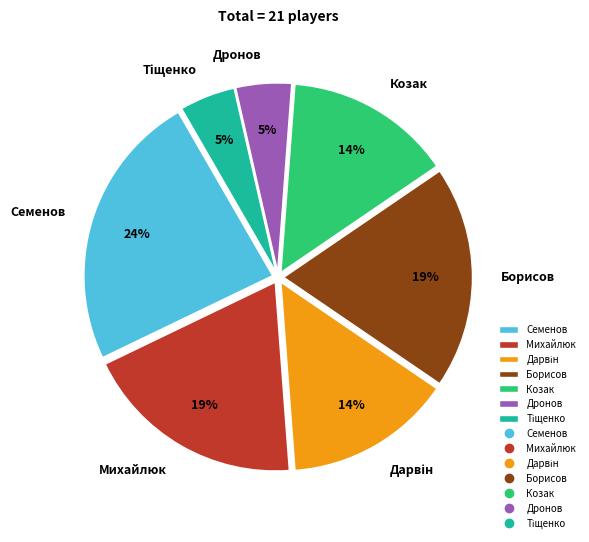

To the nearest percent, what is the average slice percentage?

14%